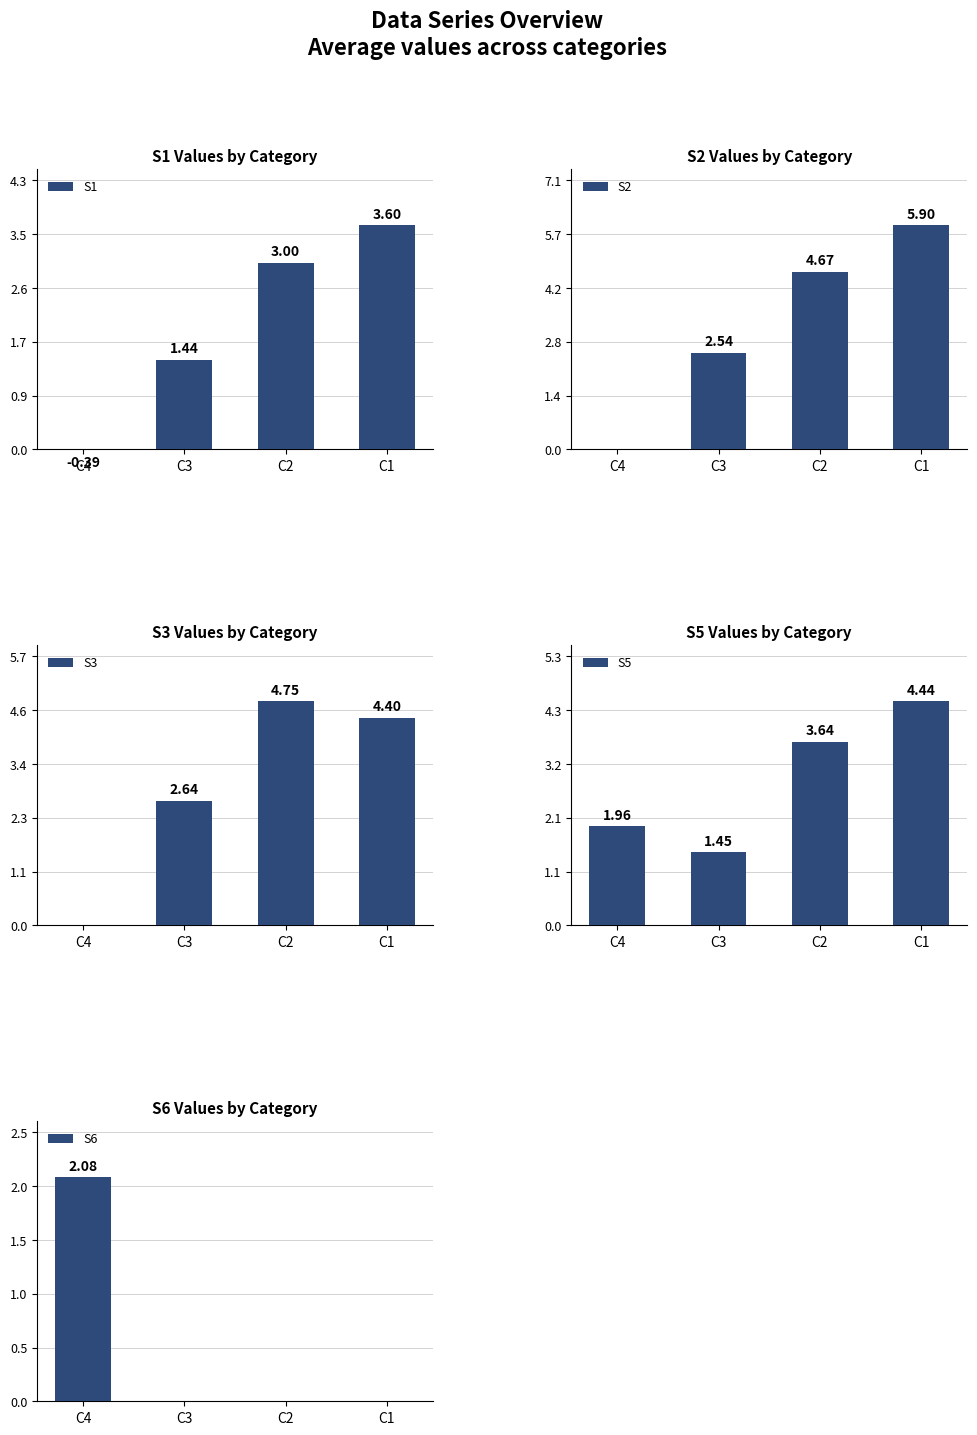

The S5 series shows 3.6 at C2. True or false?

True